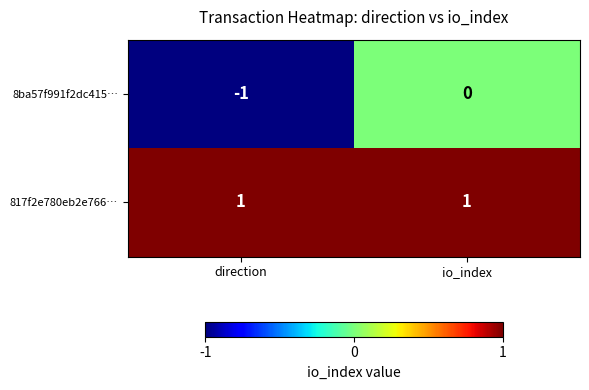

Where is 8ba57f991f2dc415… nearest to the value 0?

io_index